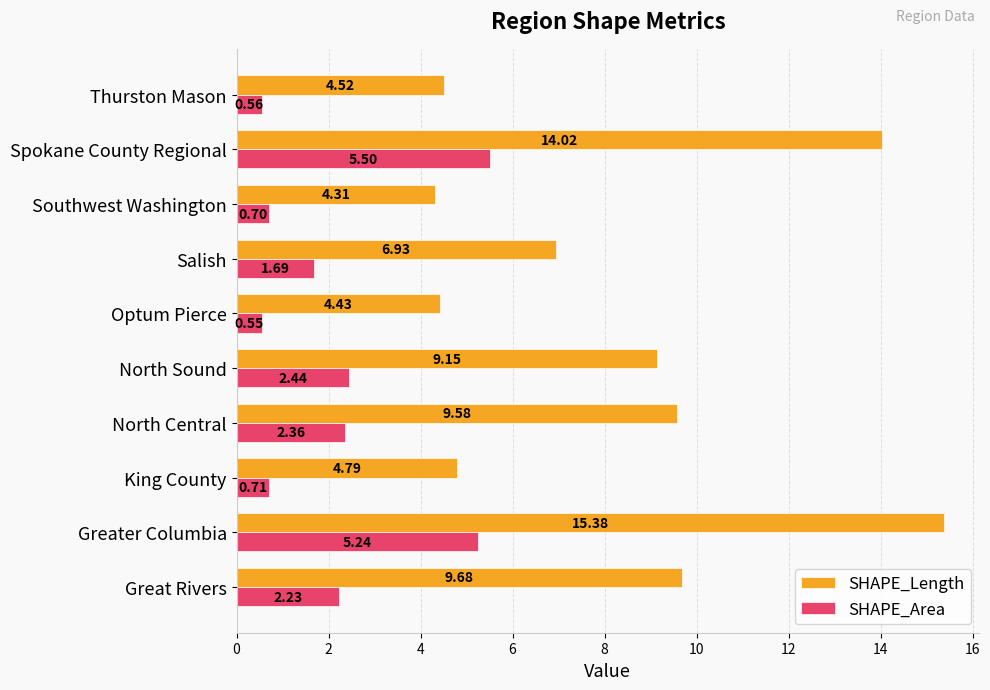

Count the number of data series in this chart.

2